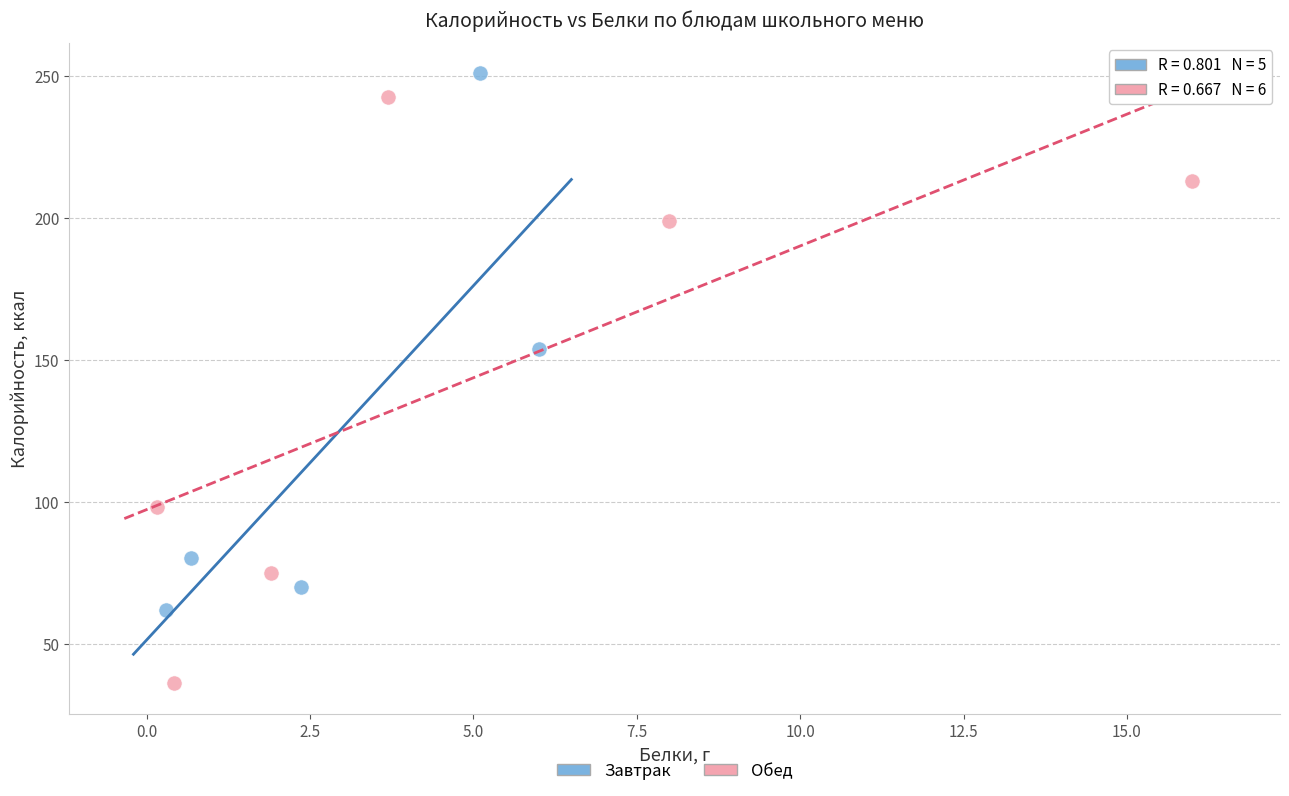

What are all the series names shown in the legend?

Завтрак, Обед